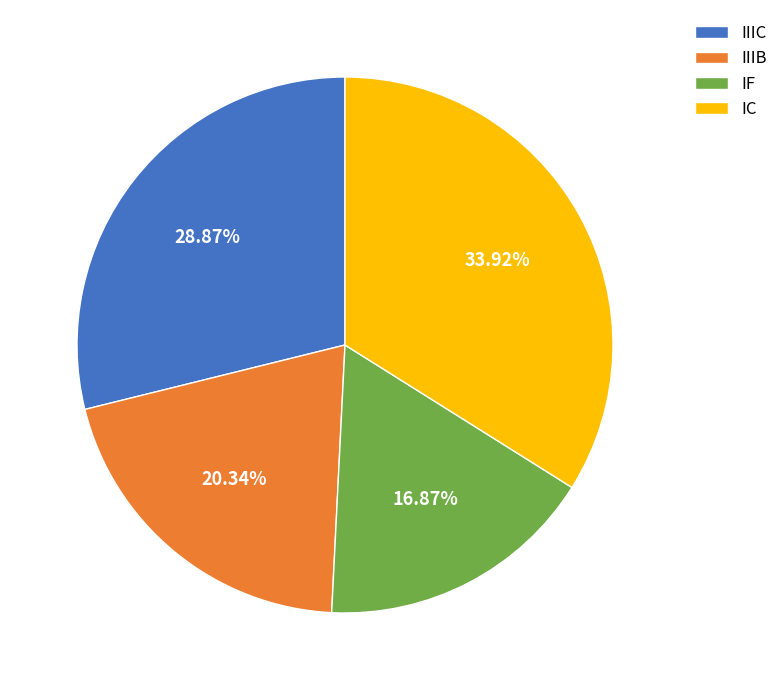

Combined, do IC and IIIC account for over 50%?

Yes